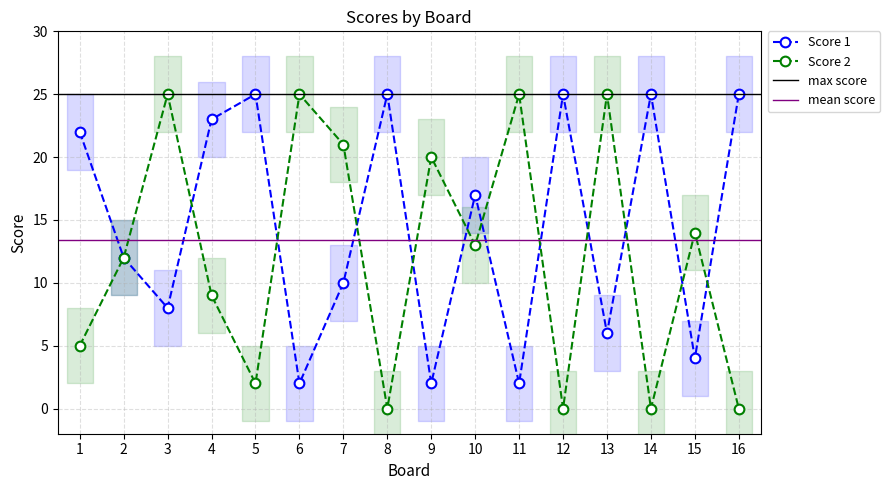

The value of Score 1 at 16 is 25. True or false?

True